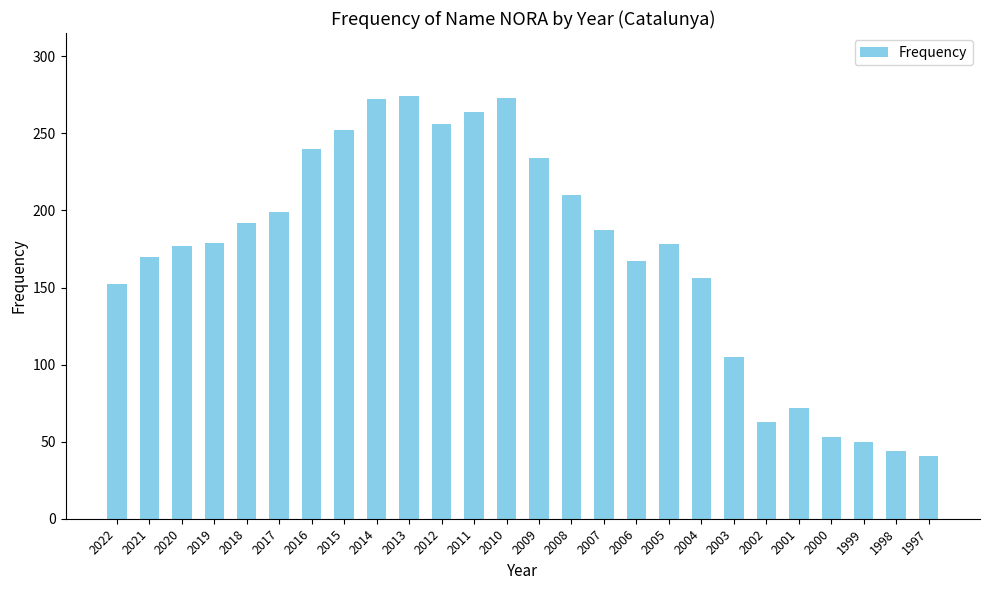

Between 2002 and 2006, which is larger?

2006